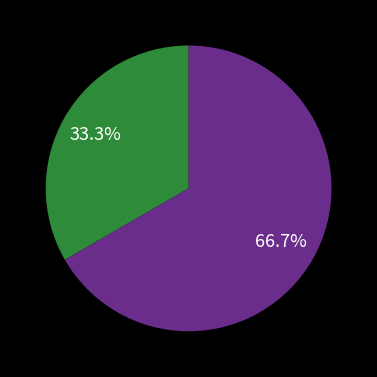

Is there any slice that represents more than half of the pie?

Yes